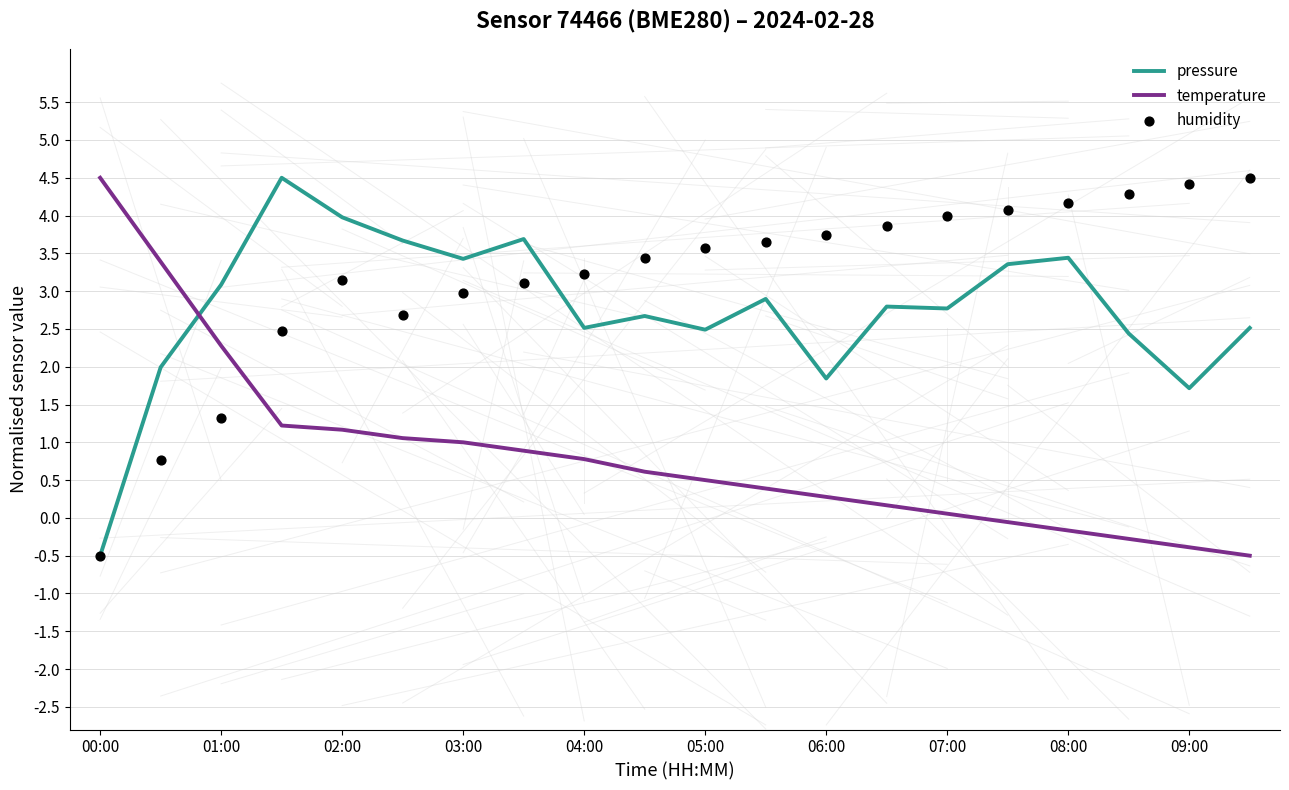

What is the highest value of the temperature series?

4.5